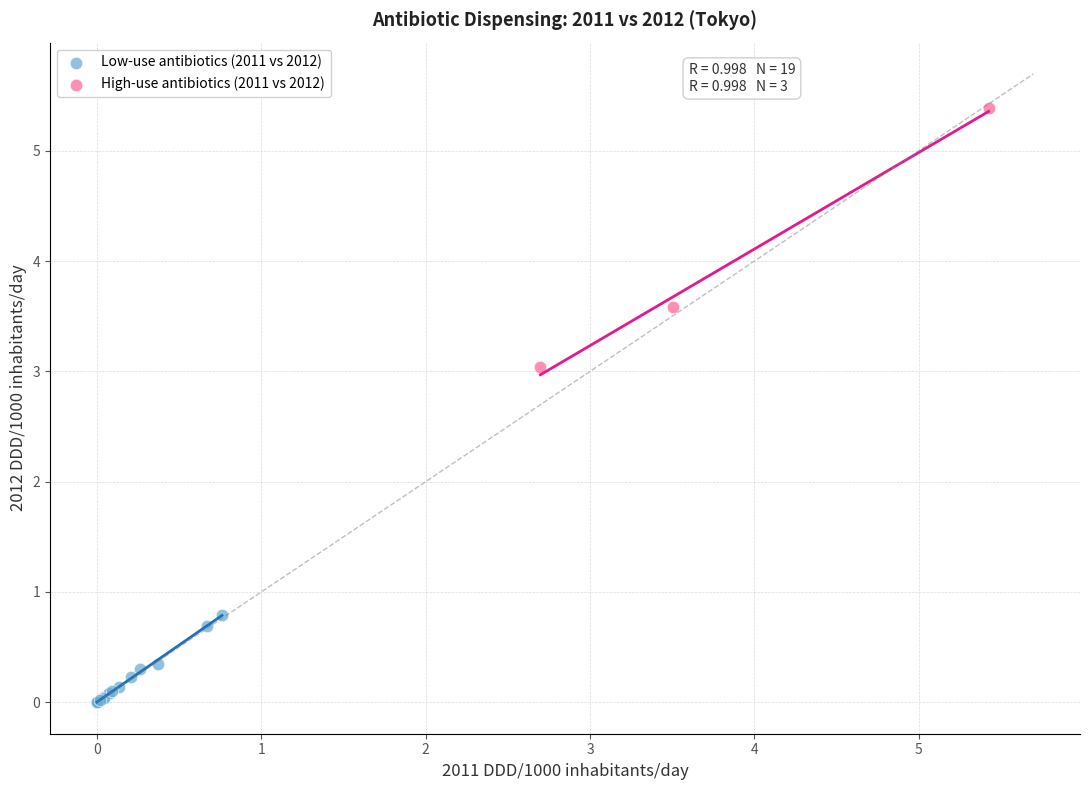

Which series has the widest spread of Y values?

High-use antibiotics (2011 vs 2012)